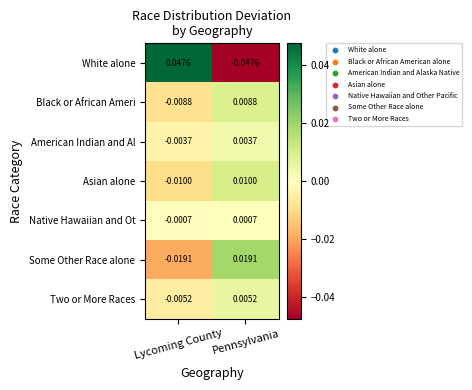

At how many categories does at least one series exceed 0?

2